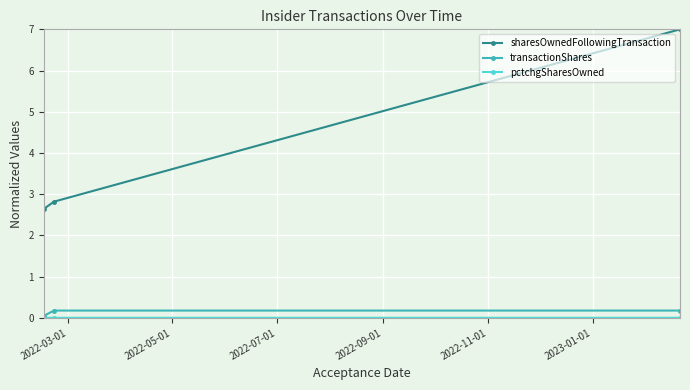

What is the value of the sharesOwnedFollowingTransaction point at the 1st from the left?

2.6